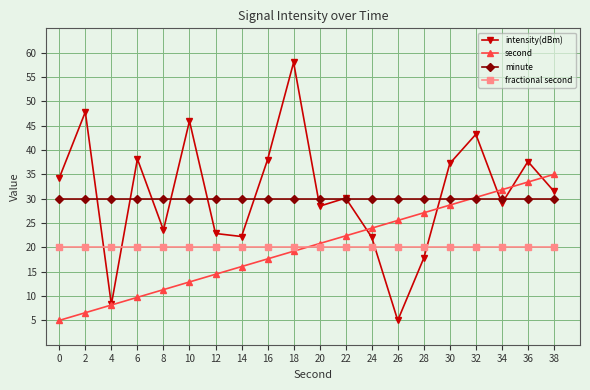

At which category is the sum across all series the highest?

18